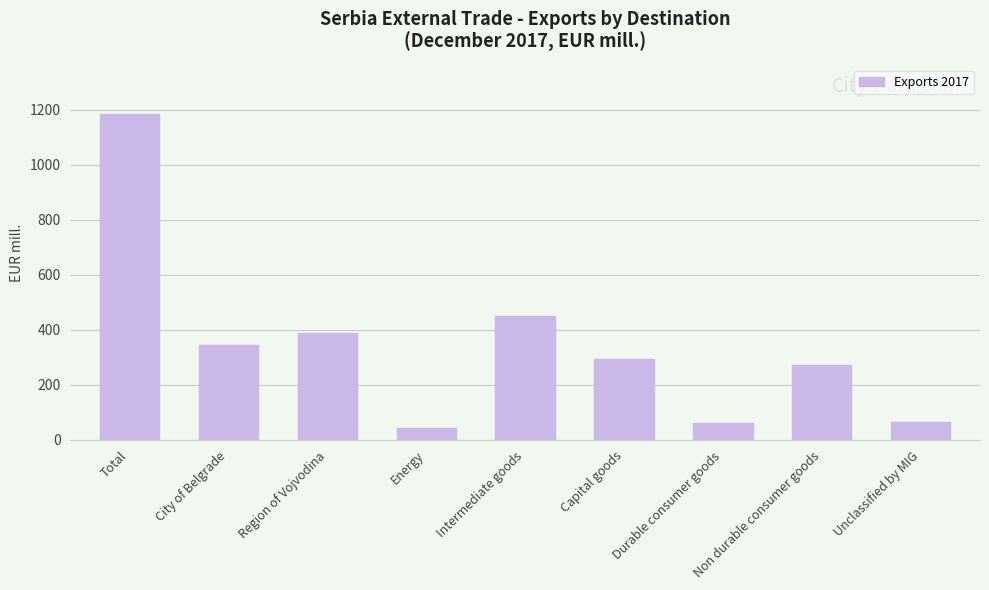

What is the label of the 1st bar from the right?

Unclassified by MIG